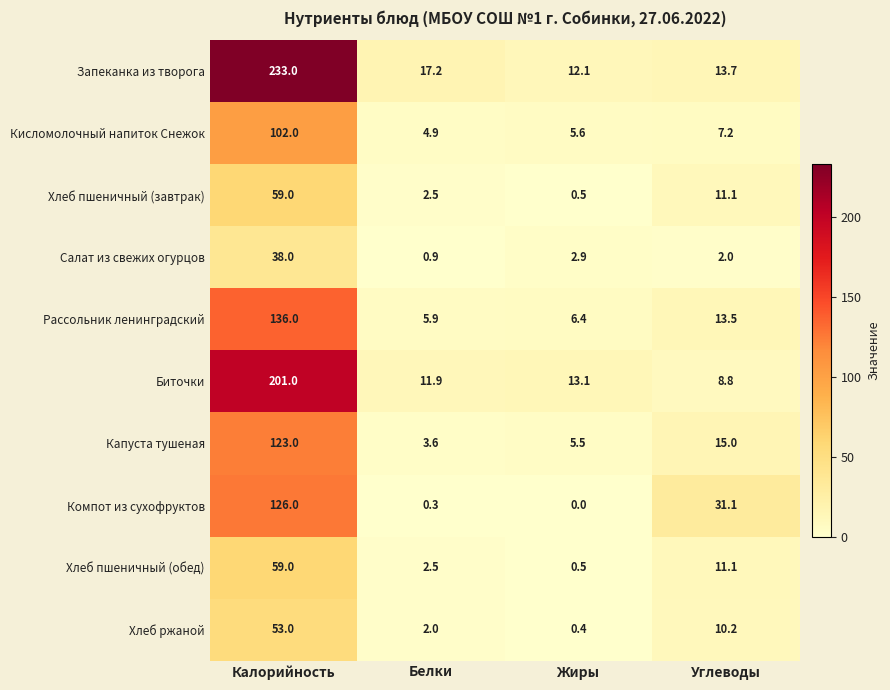

Where does the Салат из свежих огурцов series first go above 2?

Калорийность